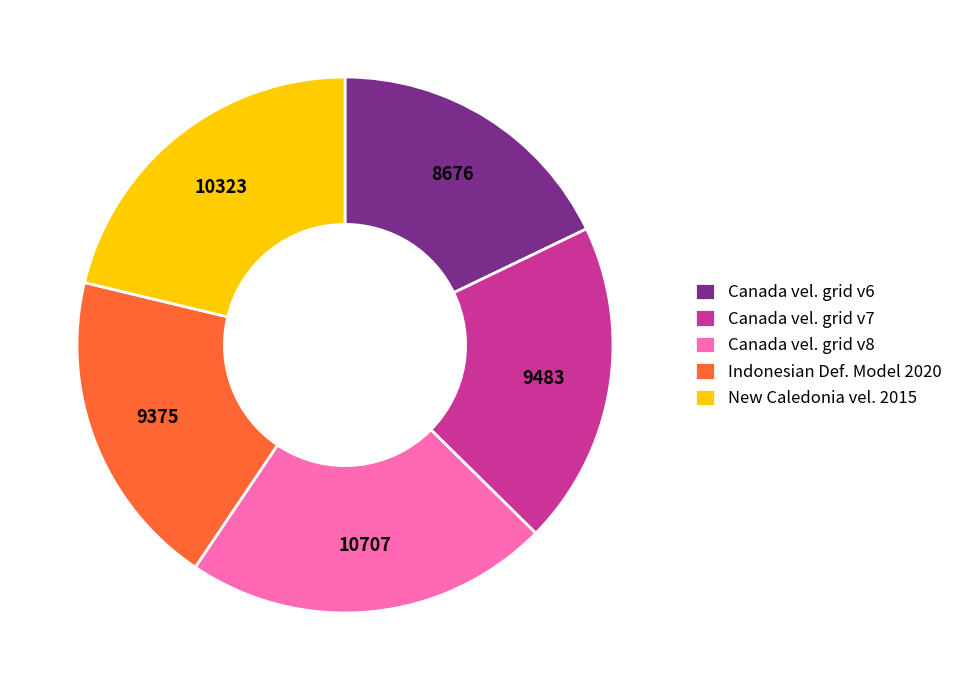

Approximately how many times larger is the value at Canada vel. grid v8 compared to New Caledonia vel. 2015?

1.0